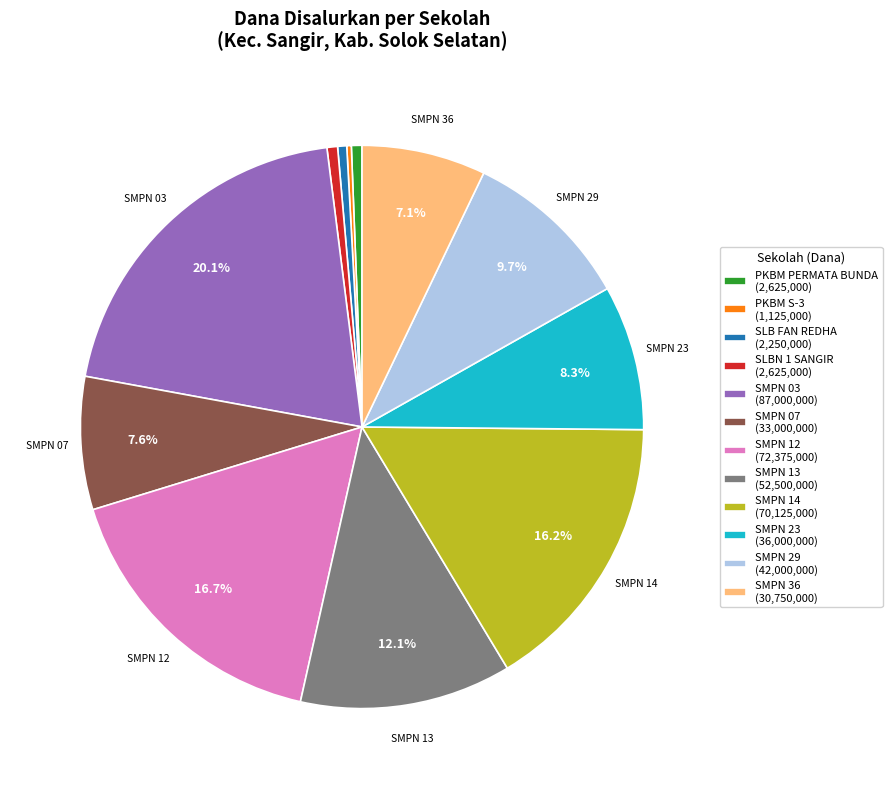

Is there any slice that represents more than half of the pie?

No